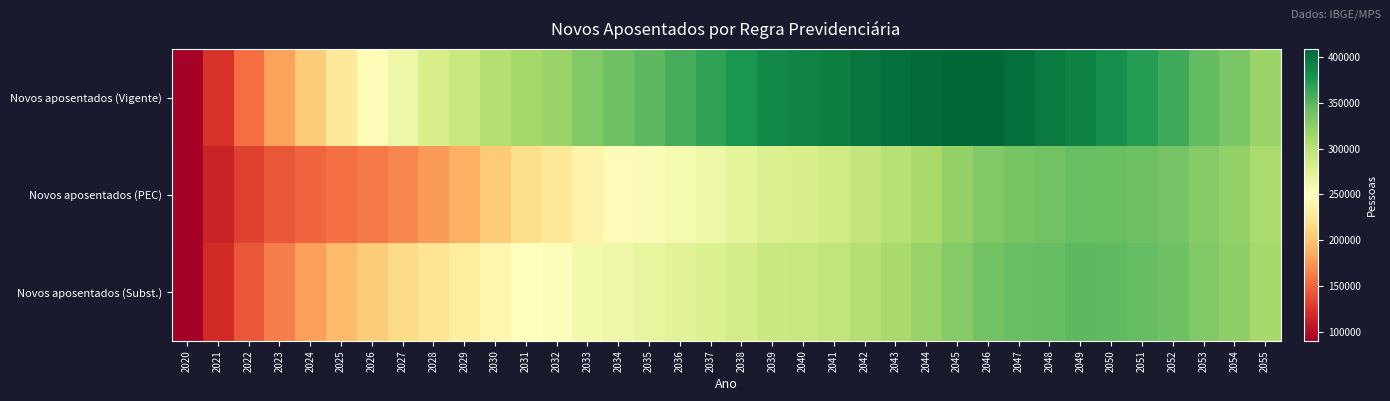

Reading right to left, what are all the values shown in this chart?

Novos aposentados (Vigente): 2055=318776	2054=334899	2053=346325	2052=360491	2051=371811	2050=381501	2049=391103	2048=395657	2047=403604	2046=408075	2045=408665	2044=406133	2043=403571	2042=399592	2041=392754	2040=389703	2039=386043	2038=377364	2037=367611	2036=358818	2035=348947	2034=339878	2033=330974	2032=320149	2031=313156	2030=304203	2029=292601	2028=281572	2027=263490	2026=246919	2025=227617	2024=205319	2023=180837	2022=154364	2021=124716	2020=91858
Novos aposentados (PEC): 2055=310223	2054=322337	2053=328711	2052=336688	2051=341205	2050=342393	2049=343082	2048=338301	2047=336267	2046=330708	2045=321991	2044=311490	2043=302747	2042=294673	2041=285806	2040=281576	2039=278087	2038=271024	2037=263768	2036=257904	2035=254312	2034=246552	2033=238149	2032=227823	2031=217509	2030=204519	2029=188448	2028=176609	2027=166439	2026=160857	2025=155152	2024=150200	2023=143568	2022=132141	2021=114062	2020=90241
Novos aposentados (Subst.): 2055=311953	2054=324477	2053=331424	2052=340115	2051=344980	2050=347324	2049=348736	2048=344613	2047=343011	2046=337975	2045=329698	2044=319712	2043=311308	2042=303724	2041=295755	2040=292741	2039=290553	2038=284693	2037=279171	2036=273832	2035=268425	2034=263501	2033=260279	2032=252739	2031=248890	2030=240518	2029=230727	2028=222943	2027=215679	2026=205457	2025=194605	2024=179023	2023=163252	2022=143393	2021=119525	2020=91764